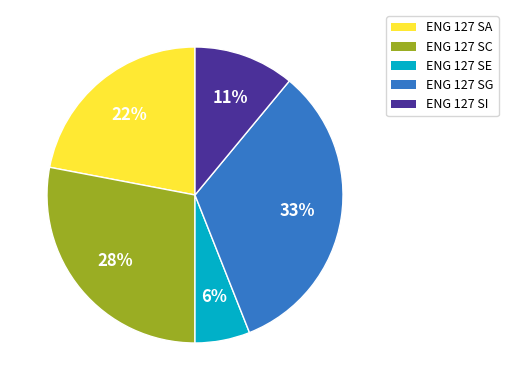

Is the sum of ENG 127 SI and ENG 127 SG greater than half?

No